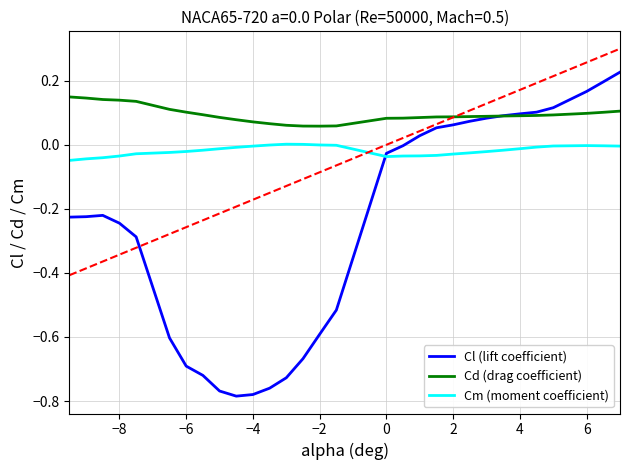

True or false: Cm (moment coefficient) and Cd (drag coefficient) cross at least once.

False